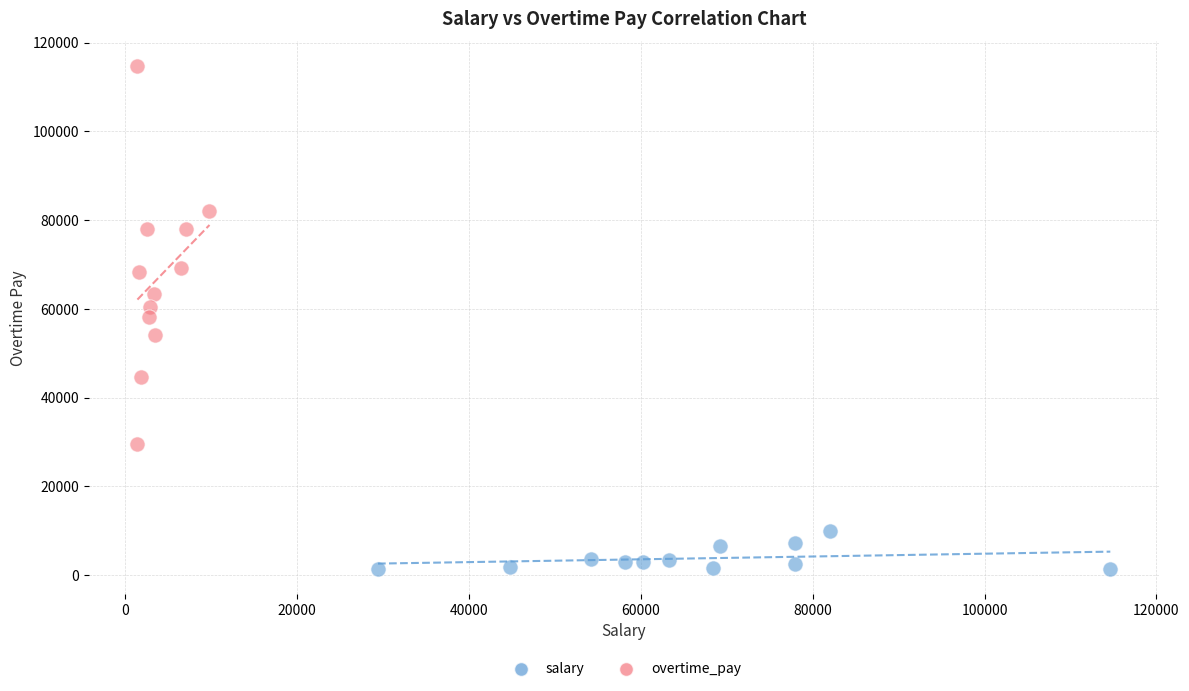

Which series has the widest spread of Y values?

overtime_pay